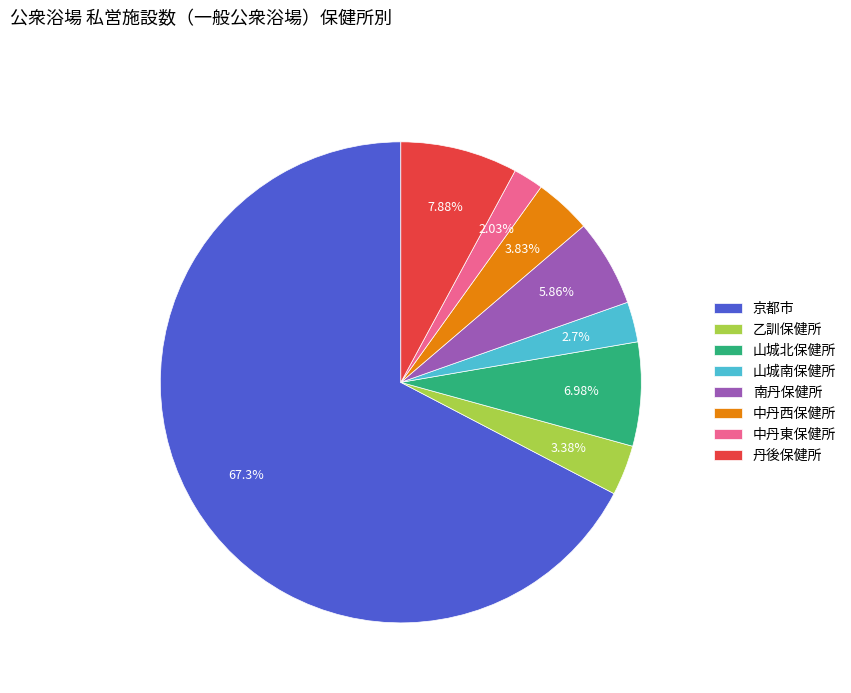

Combined, do 乙訓保健所 and 丹後保健所 account for over 50%?

No